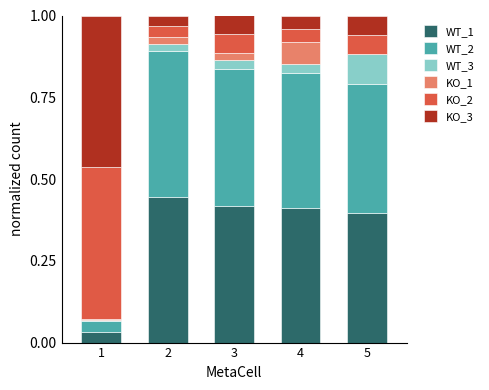

What is the total value across all series at 3?

1.0